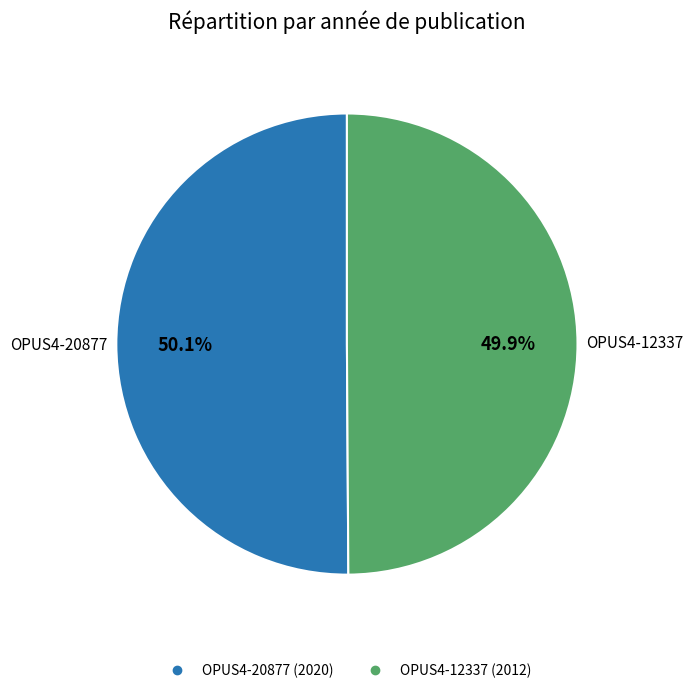

Count the number of slices in the pie.

2